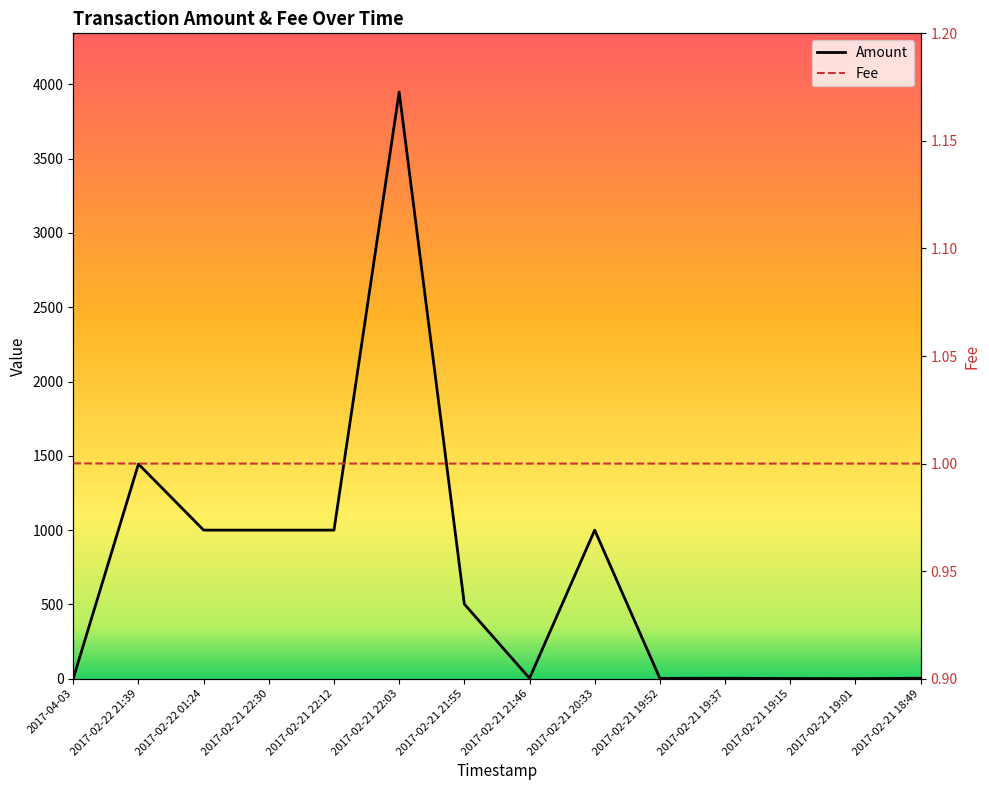

At which category does the chart reach its peak across all series?

2017-02-21 22:03